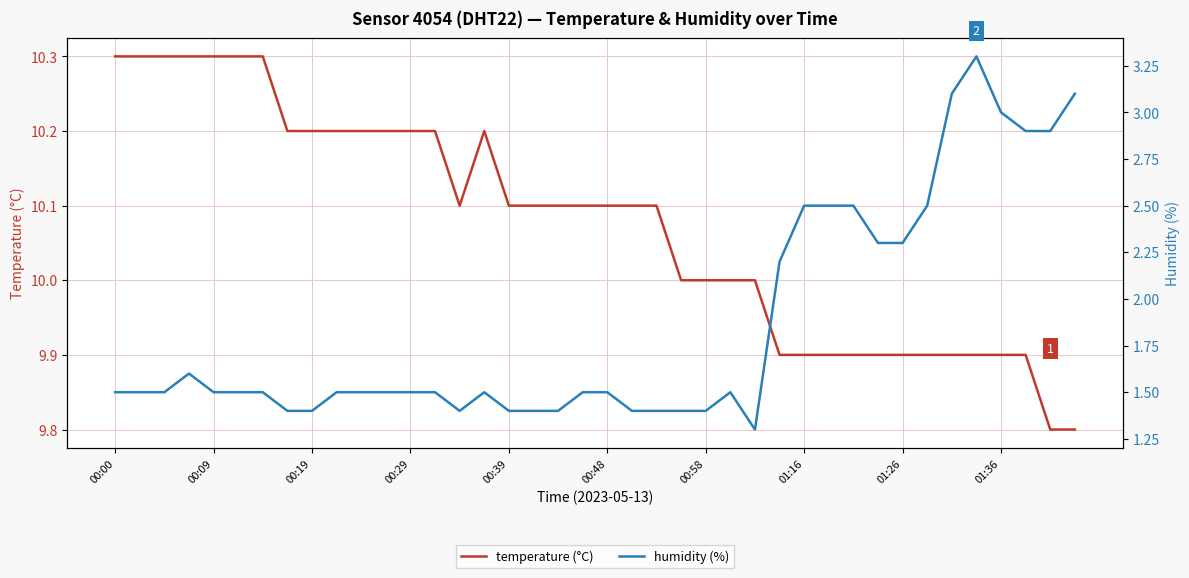

How many interior local peaks does the humidity (%) series have?

4